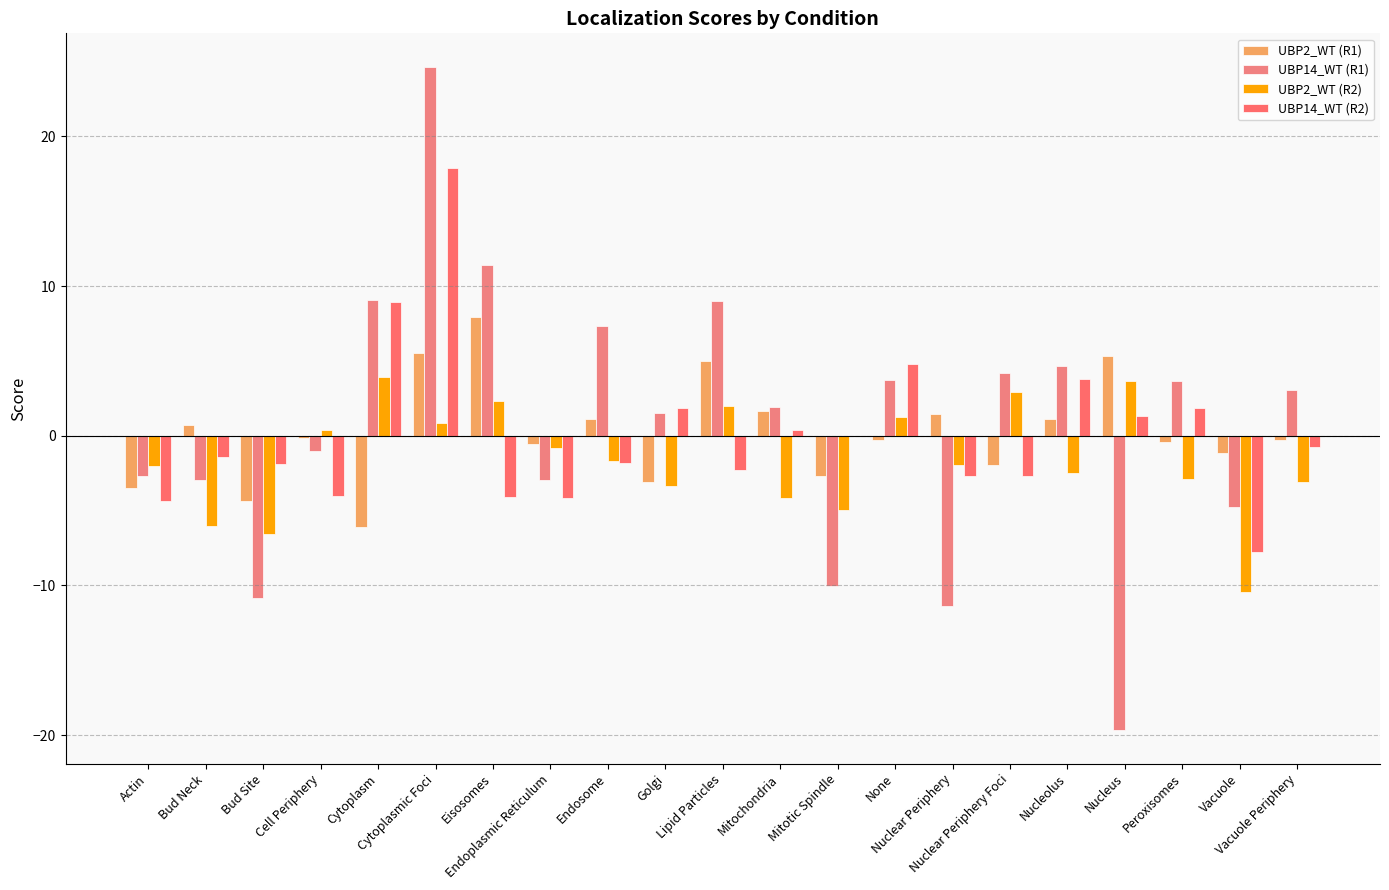

What is the minimum value for UBP2_WT (R1)?

-6.1